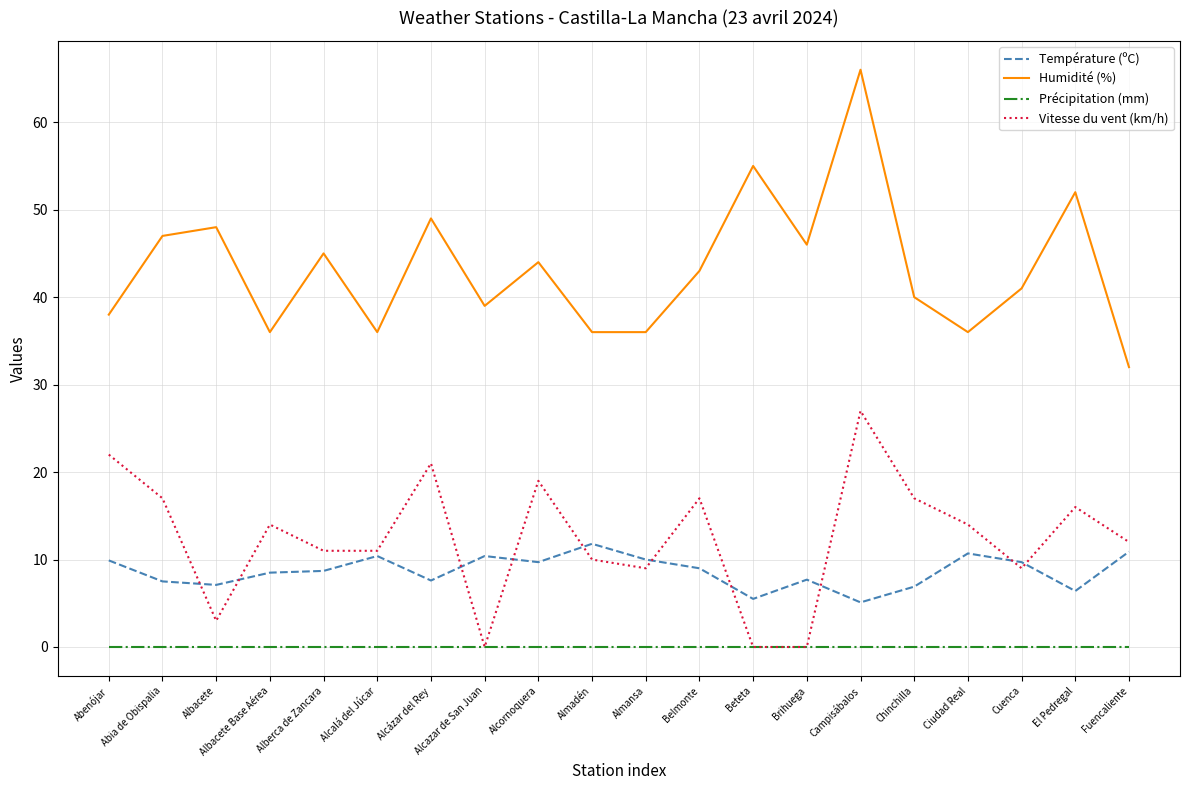

How many lines are shown in the chart?

4